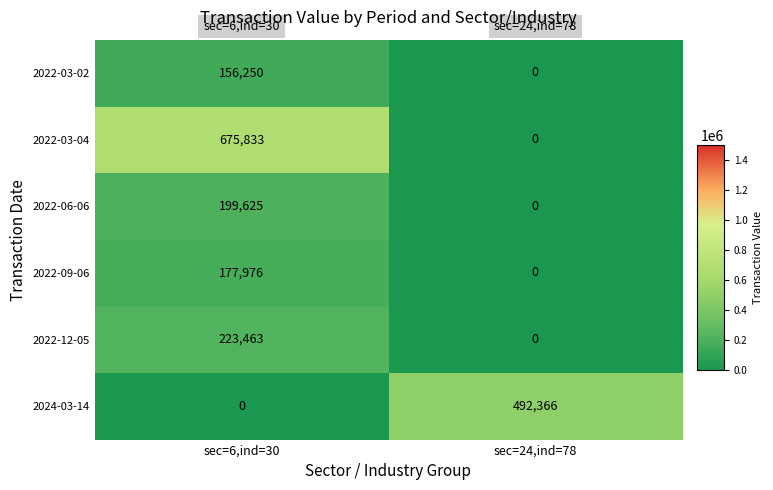

Which series has the largest range (max minus min)?

2022-03-04